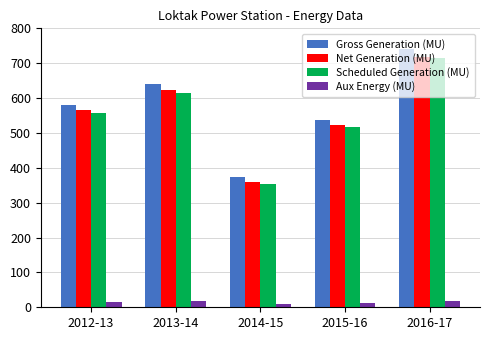

Count the number of data series in this chart.

4